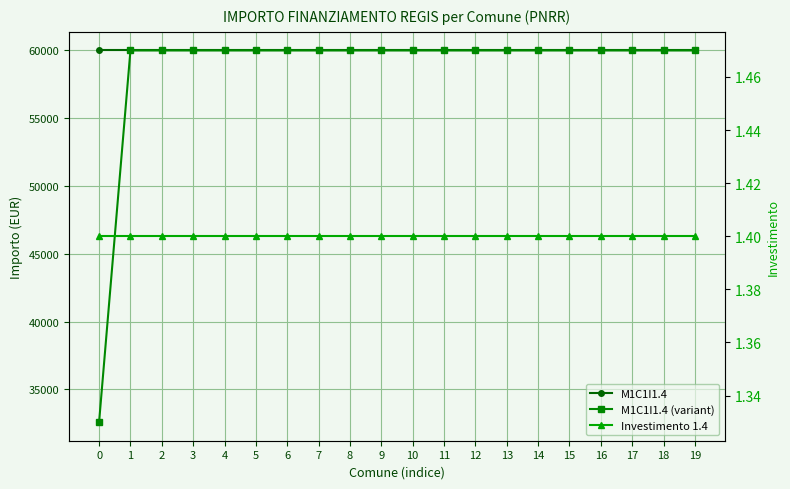

True or false: M1C1I1.4 (variant) and Investimento 1.4 intersect in this chart.

False